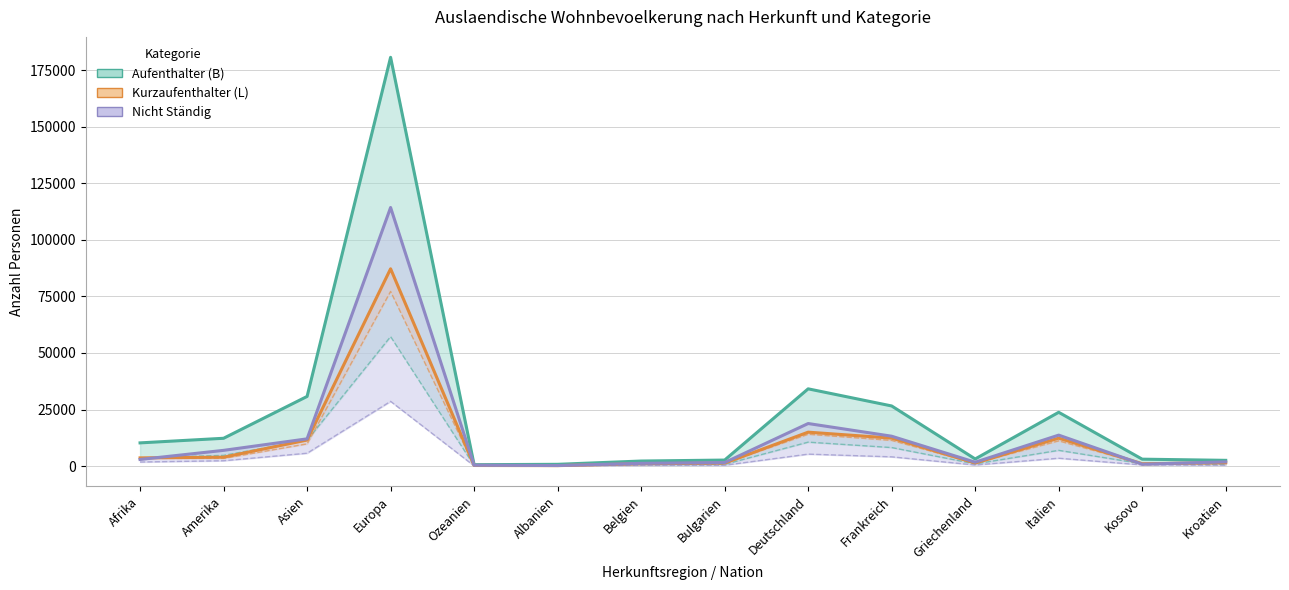

What is the sum of all Kurzaufenthalter (L) Total values?

152801.0